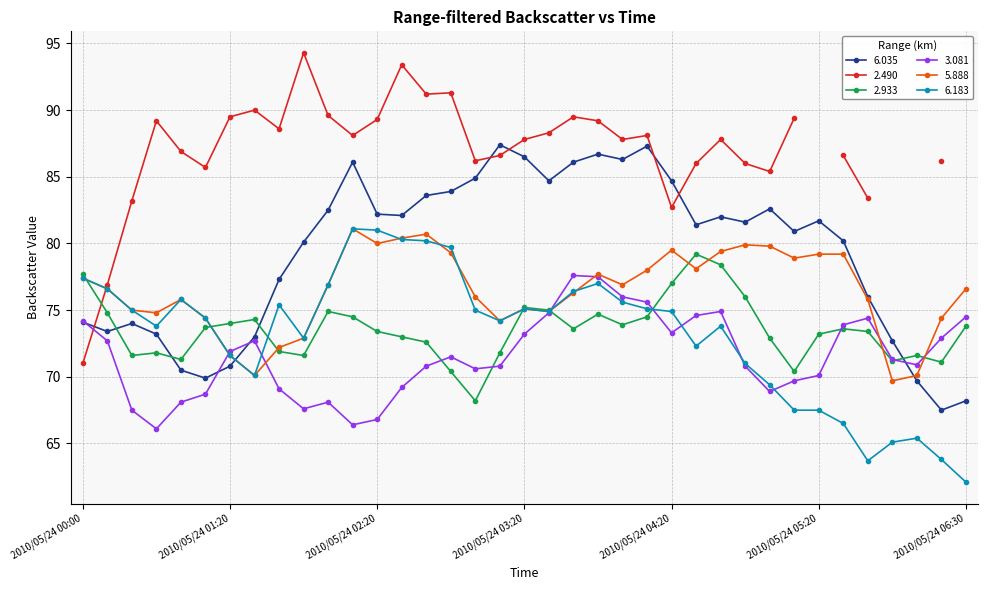

At which label does 5.888 reach its peak?

2010/05/24 02:10